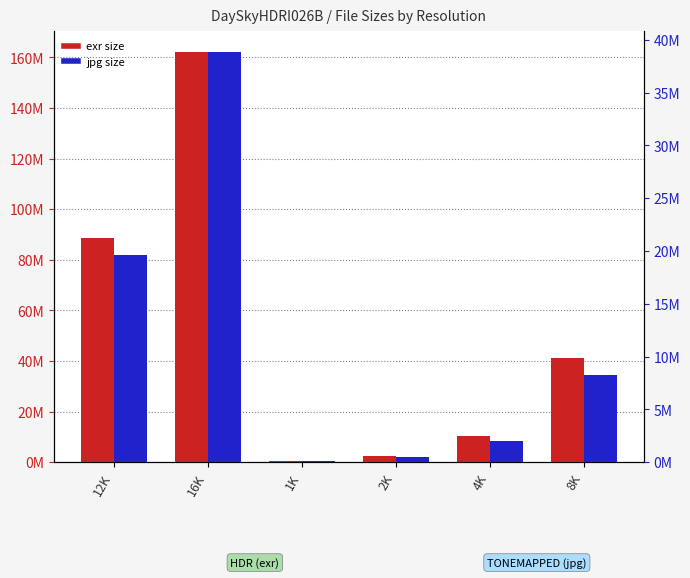

What is the difference between the jpg values at 12K and 16K?

19242160